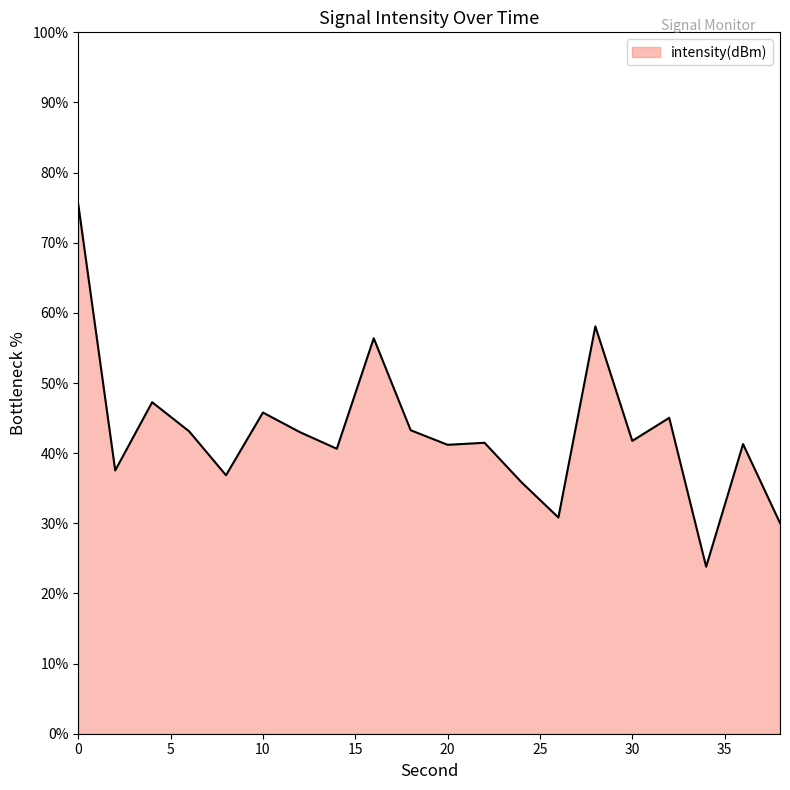

How many lines are shown in the chart?

1